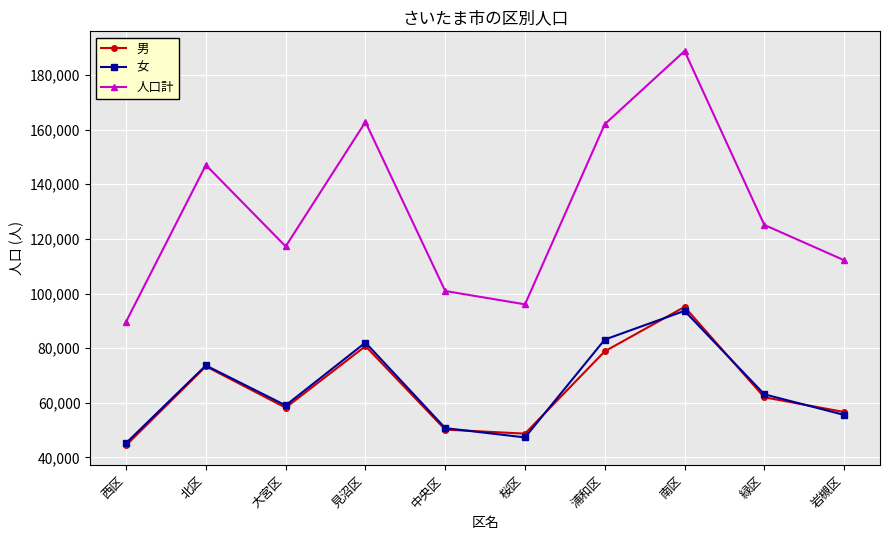

Is this an area chart (filled region under the line)?

No